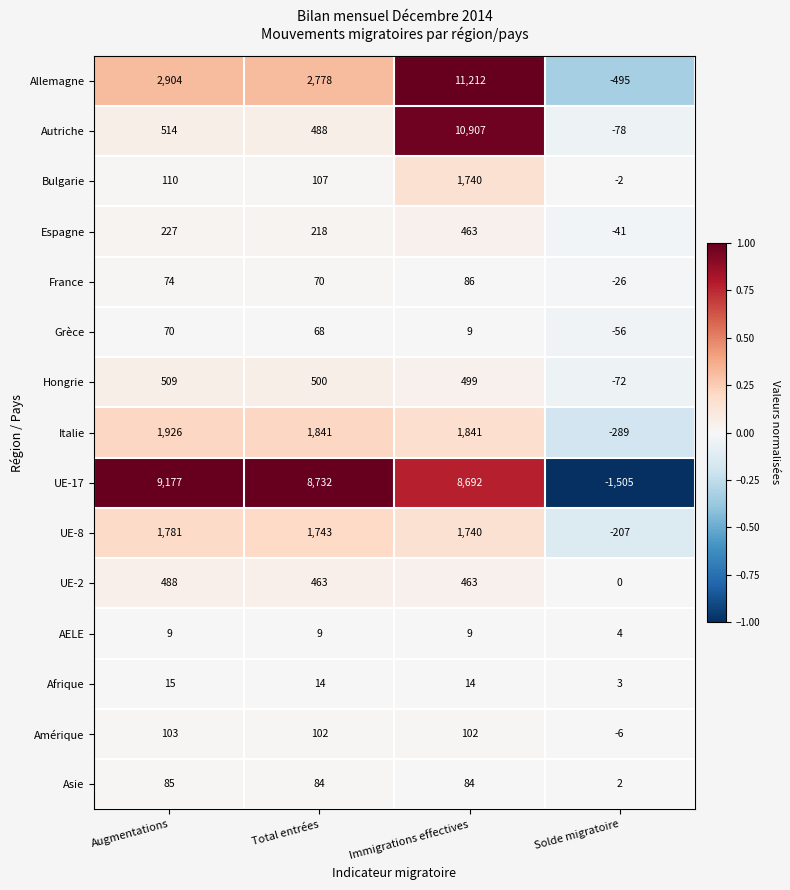

What is the lowest value of the France series?

-26